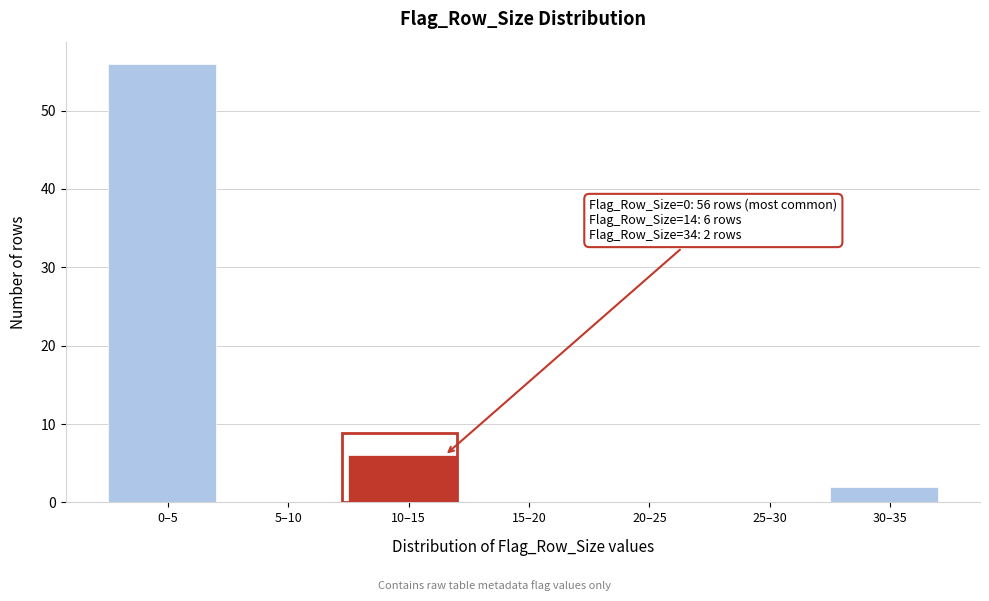

Reading right to left, list all the values displayed in this chart.

30–35=2	25–30=0	20–25=0	15–20=0	10–15=6	5–10=0	0–5=56